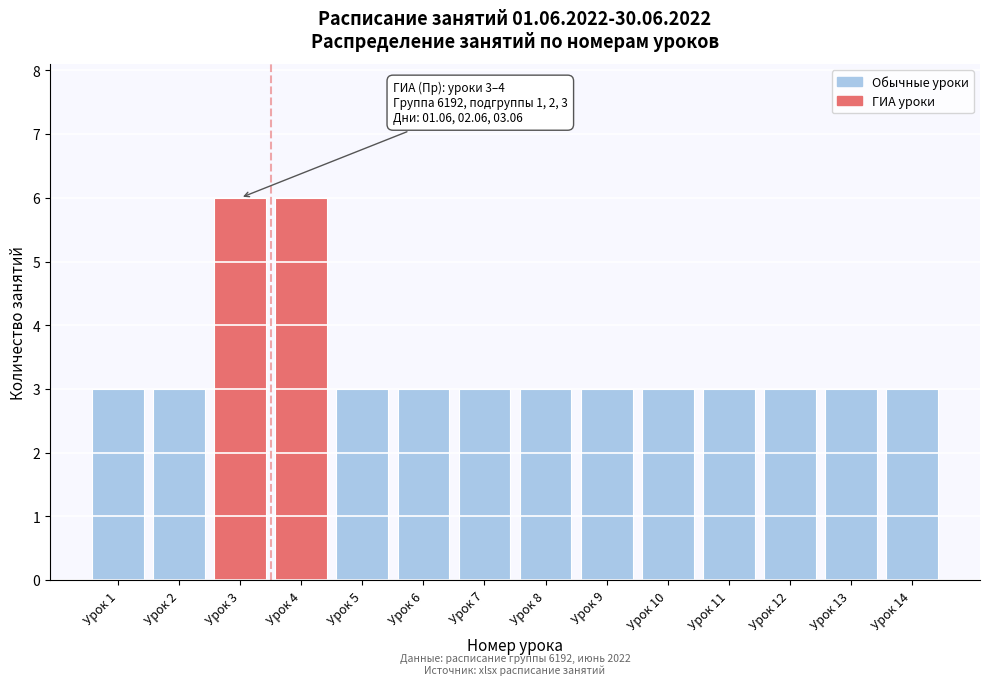

Reading left to right, extract all data points from this chart.

Урок 1=3	Урок 2=3	Урок 3=6	Урок 4=6	Урок 5=3	Урок 6=3	Урок 7=3	Урок 8=3	Урок 9=3	Урок 10=3	Урок 11=3	Урок 12=3	Урок 13=3	Урок 14=3